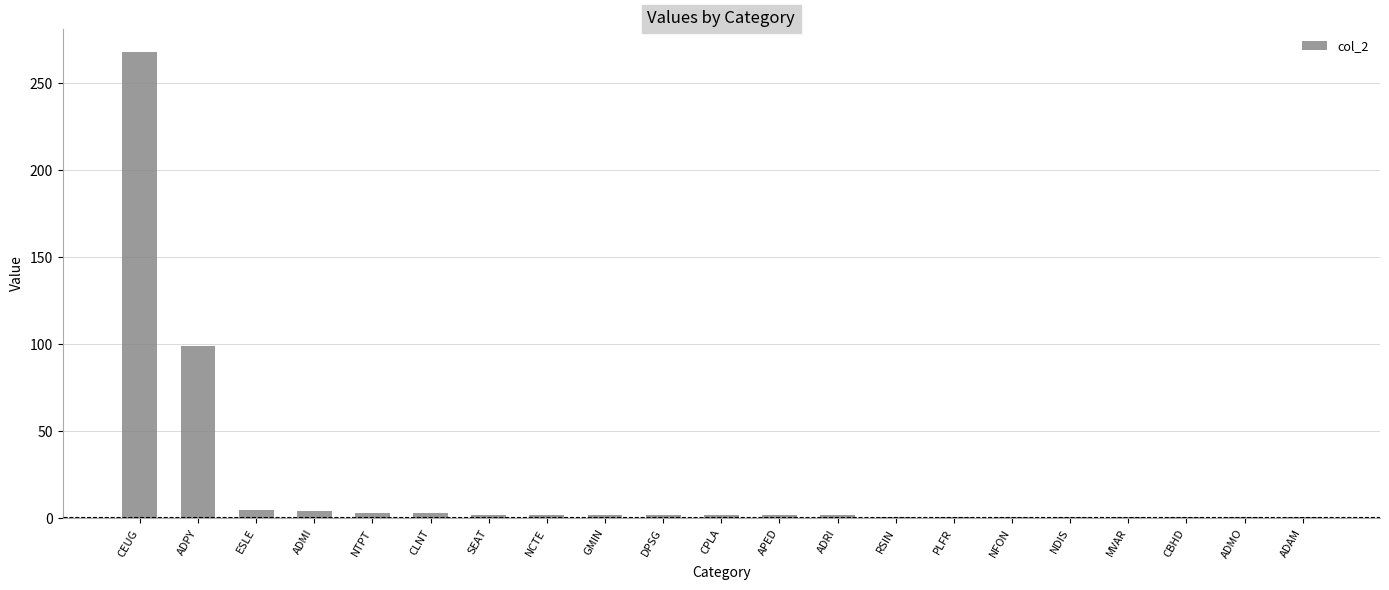

Which category has the highest value across all series?

CEUG